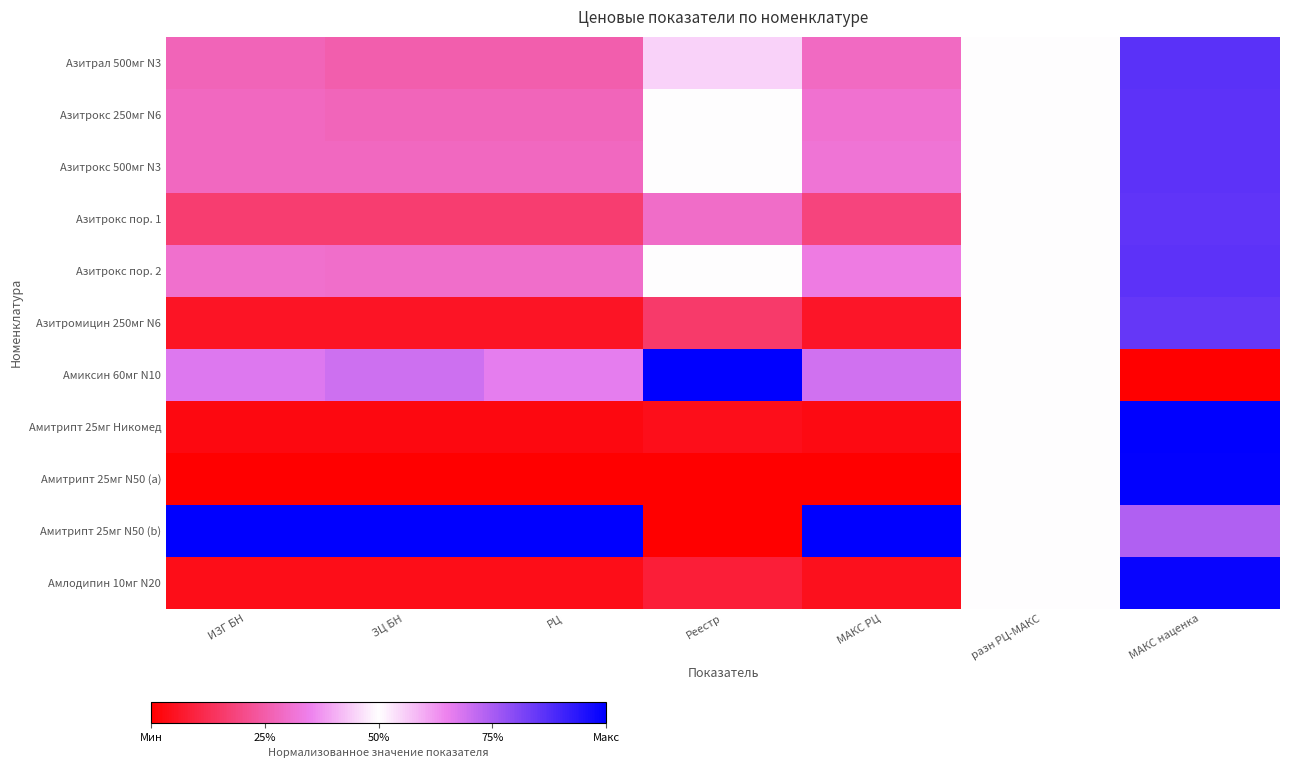

List the series in order of their peak value, highest first.

Амиксин 60мг N10, Амитрипт 25мг Никомед, Амитрипт 25мг N50 (b), Амитрипт 25мг N50 (a), Амлодипин 10мг N20, Азитрал 500мг N3, Азитрокс 250мг N6, Азитрокс 500мг N3, Азитрокс пор. 2, Азитрокс пор. 1, Азитромицин 250мг N6